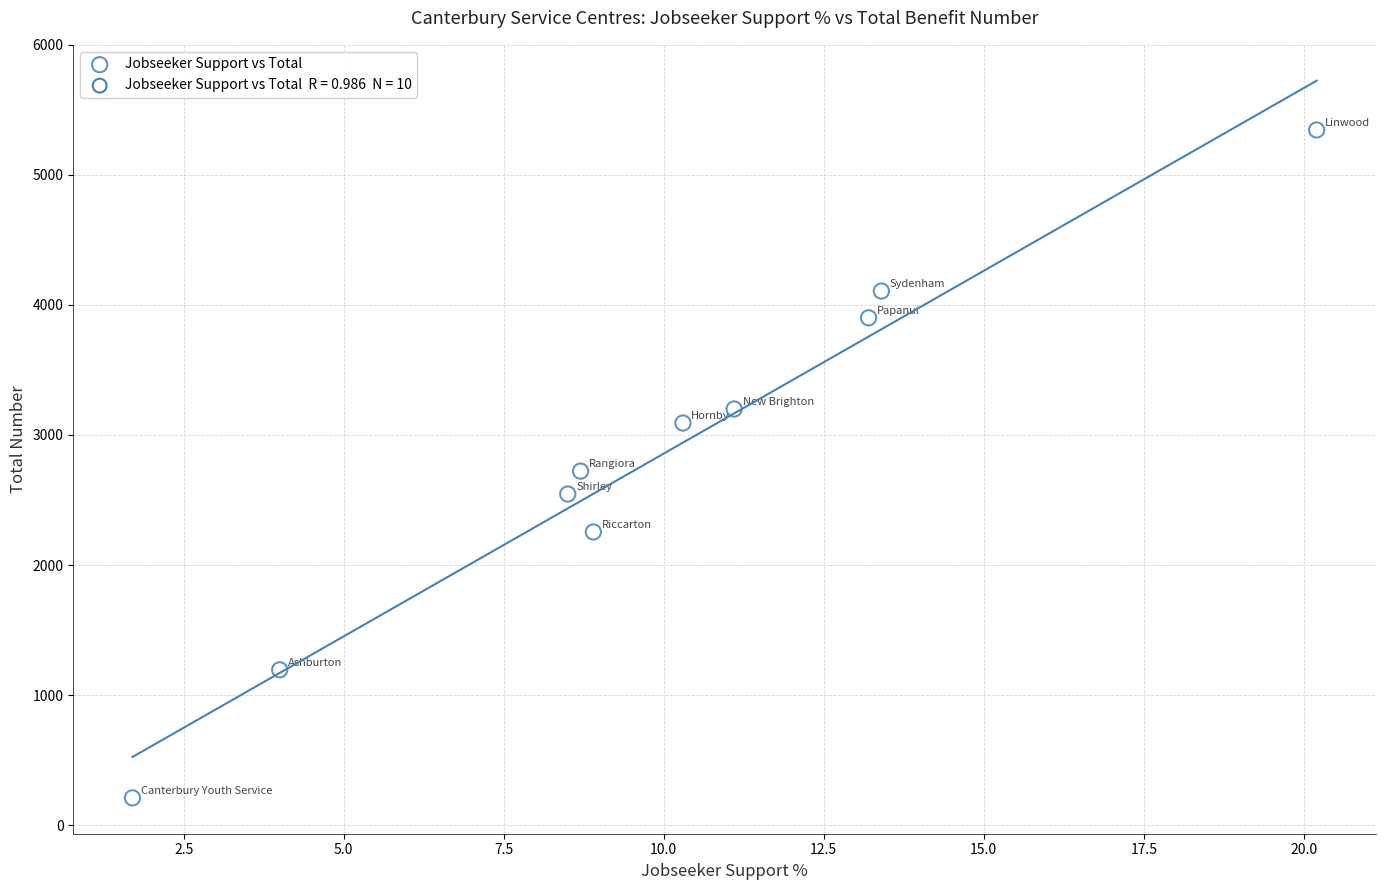

What is the range of Y values (max minus min)?

5137